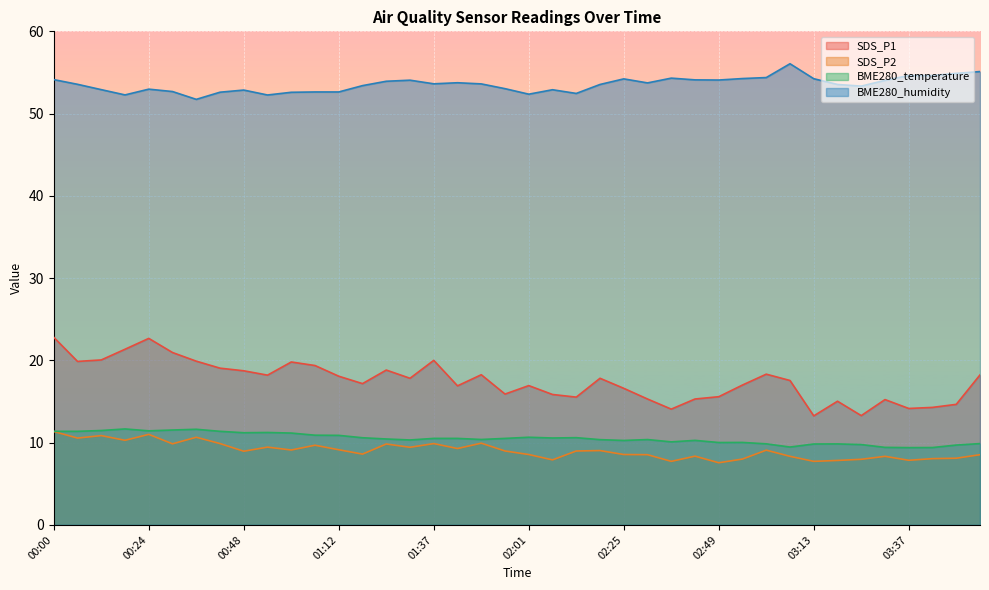

Which label corresponds to the largest value in the chart?

03:07